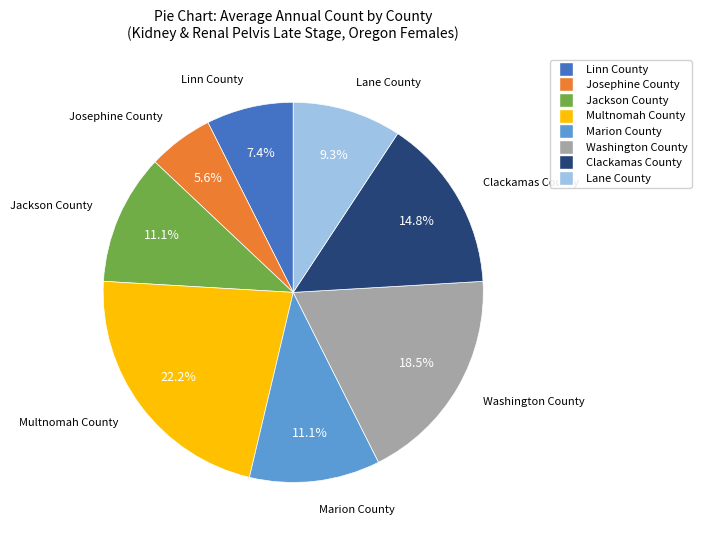

Is there a majority slice in this chart?

No